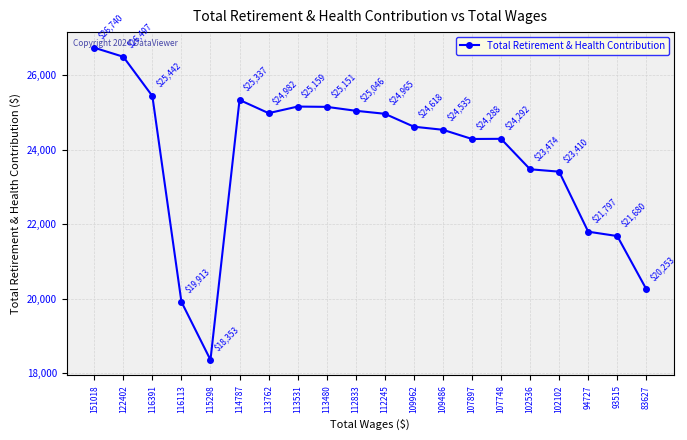

Which has a higher value, 114787 or 107897?

114787